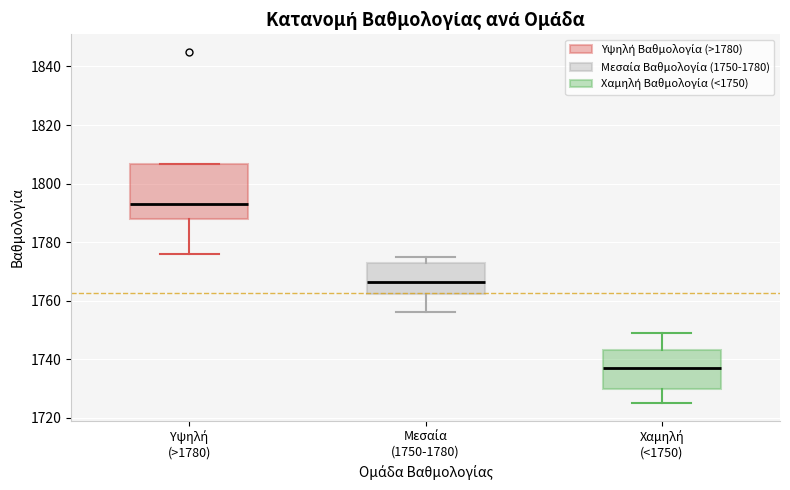

Reading left to right, read every box against the y-axis: the position of its median line, the range the box covers, and the ends of its whiskers. The values are not printed on the chart, so give them approximately, as read against the axis.

Υψηλή (>1780): median 1794, box 1788 to 1806, whiskers 1776 to 1806
Μεσαία (1750-1780): median 1766, box 1762 to 1774, whiskers 1756 to 1776
Χαμηλή (<1750): median 1738, box 1730 to 1744, whiskers 1726 to 1750